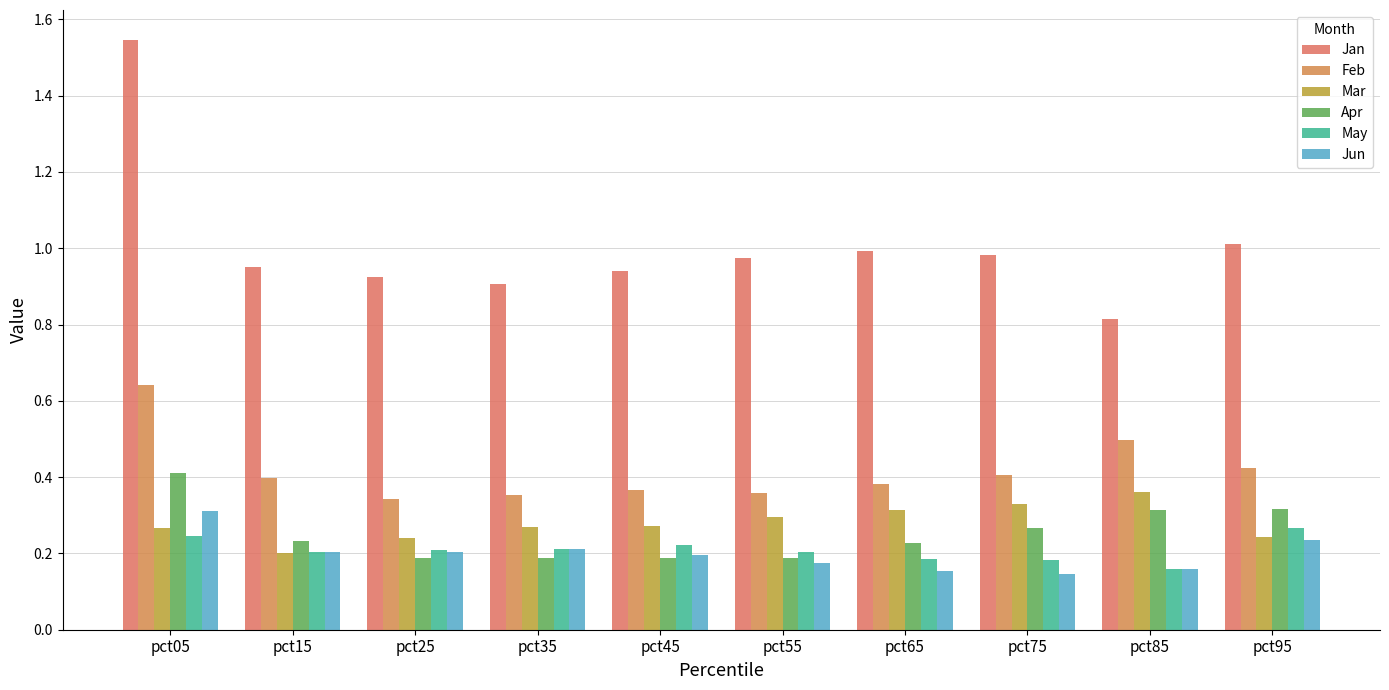

List the labels in order of Jun value, largest first.

pct05, pct95, pct35, pct25, pct15, pct45, pct55, pct85, pct65, pct75